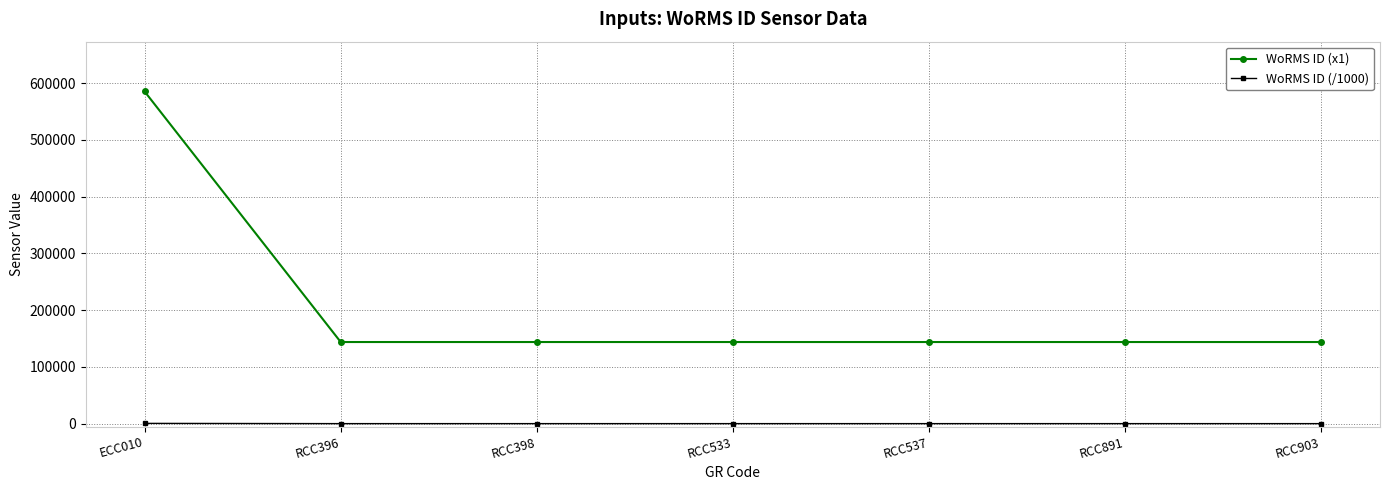

True or false: WoRMS ID (x1) has a value of 76990.8 at RCC891.

False